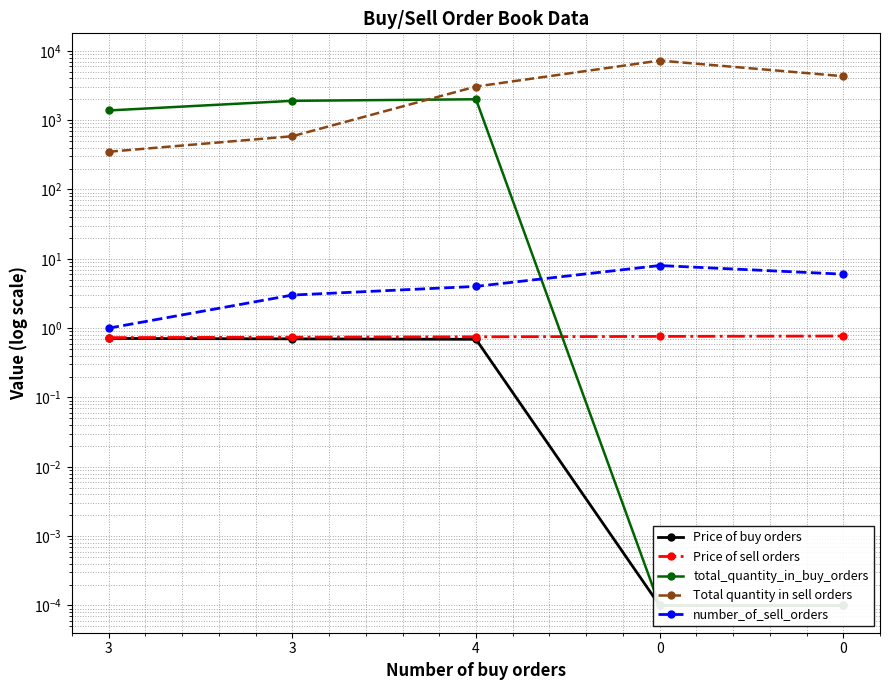

What is the total value across all series at 0?

7236.8